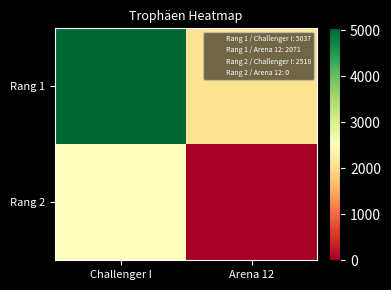

Reading right to left, extract all data points from this chart.

Rang 1: Arena 12=2071	Challenger I=5037
Rang 2: Arena 12=0	Challenger I=2518